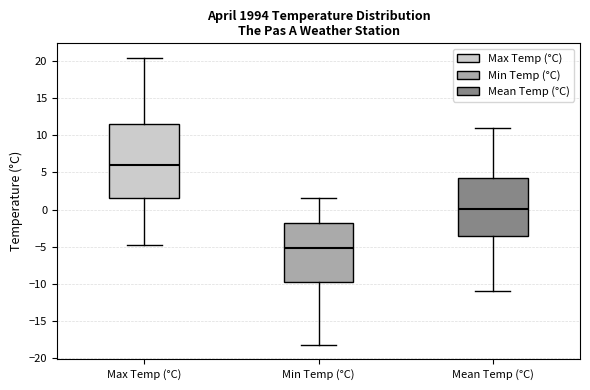

Reading left to right, transcribe this box plot: for each box, give where its median line is, the range the box spans, and where its two whiskers end, as read against the y-axis. The values are not printed on the chart, so give them approximately, as read against the axis.

Max Temp (°C): median 6.0, box 1.5 to 11.5, whiskers -4.5 to 20.5
Min Temp (°C): median -5.0, box -9.5 to -2.0, whiskers -18.0 to 1.5
Mean Temp (°C): median 0.0, box -3.5 to 4.5, whiskers -11.0 to 11.0